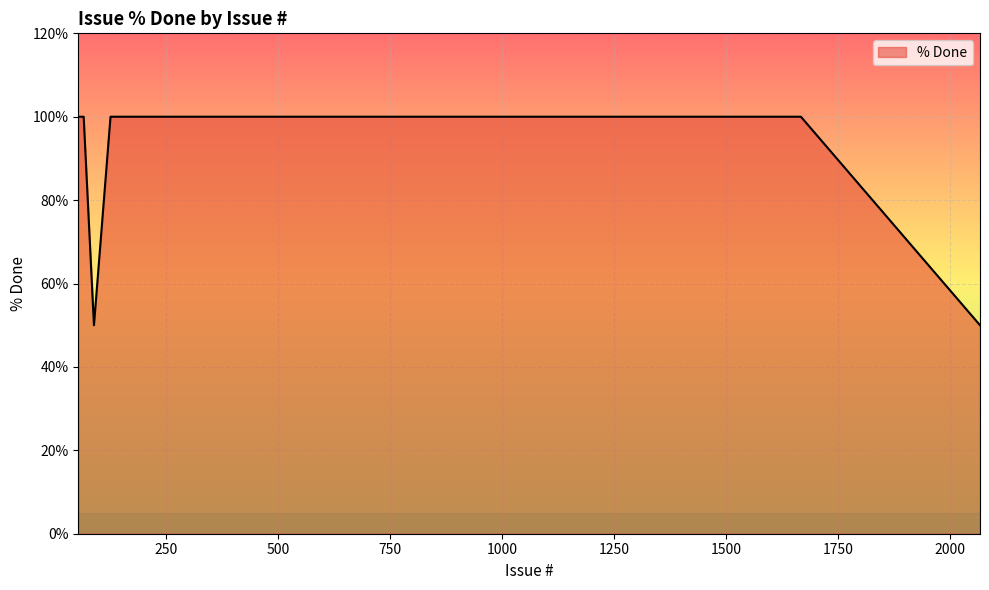

What is the difference between the maximum and minimum values?

50